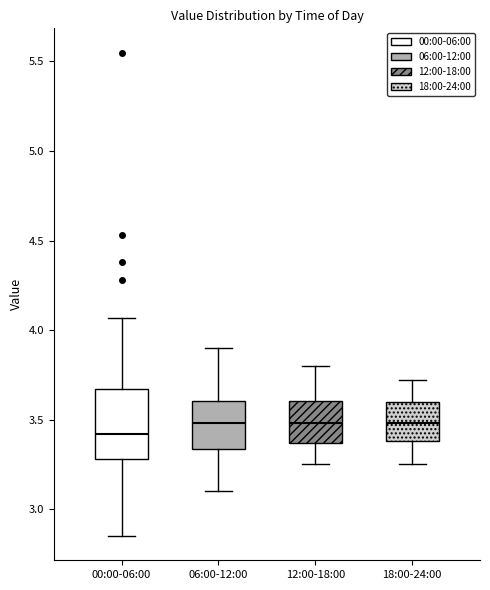

Which box is the tallest, from its lower edge to its upper edge?

00:00-06:00